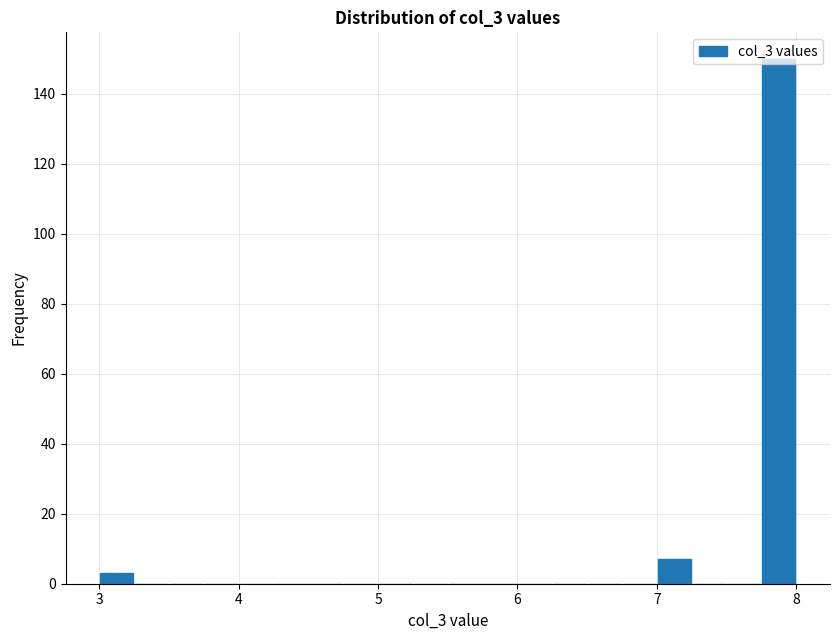

Around what value on the x-axis is the tallest bar? Give the approximate position of its centre, as read against the axis.

7.9